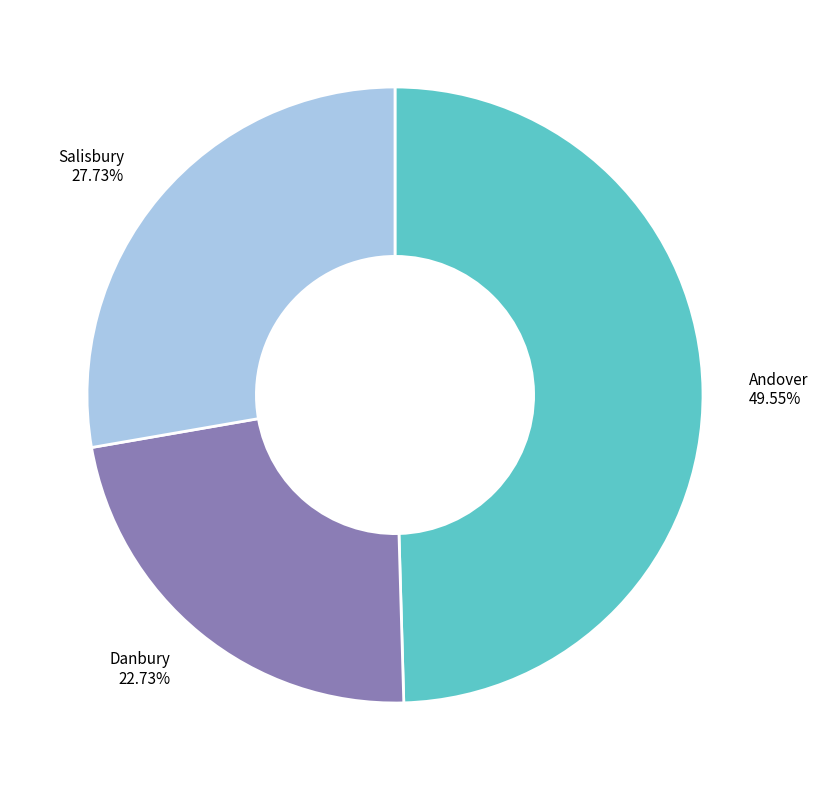

Count the number of slices in the pie.

3